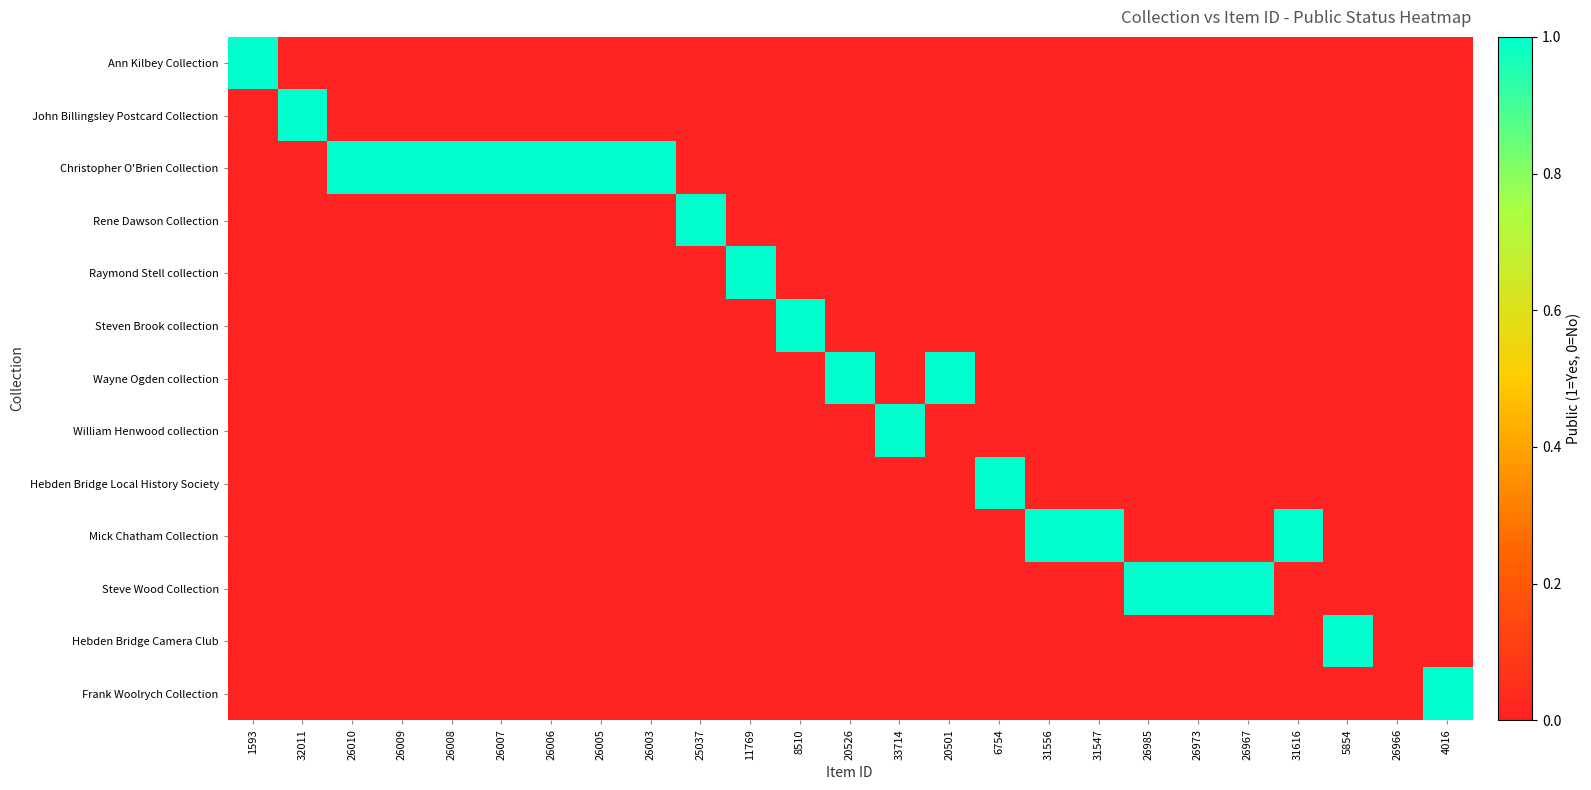

List the series in order of their peak value, lowest first.

Ann Kilbey Collection, John Billingsley Postcard Collection, Christopher O'Brien Collection, Rene Dawson Collection, Raymond Stell collection, Steven Brook collection, Wayne Ogden collection, William Henwood collection, Hebden Bridge Local History Society, Mick Chatham Collection, Steve Wood Collection, Hebden Bridge Camera Club, Frank Woolrych Collection